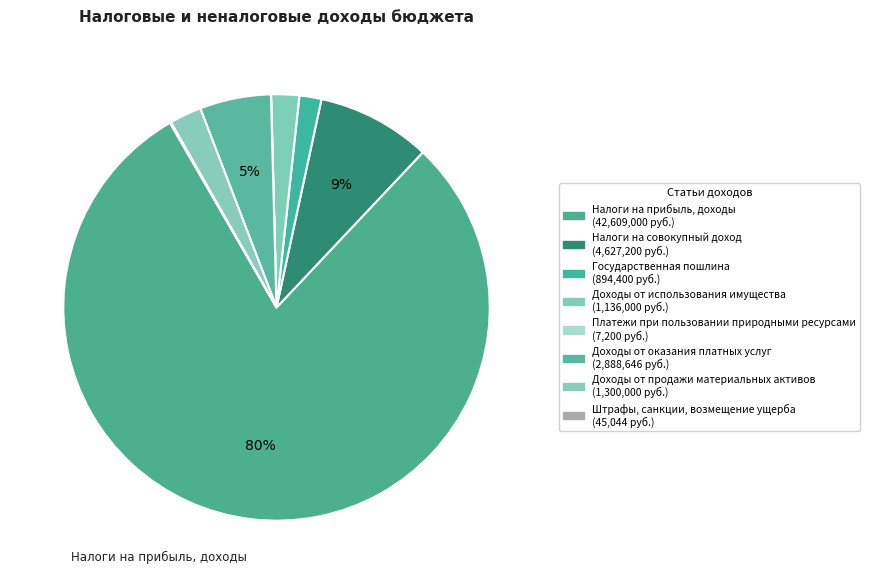

Which category has the smallest portion of the pie?

Платежи при пользовании природными ресурсами